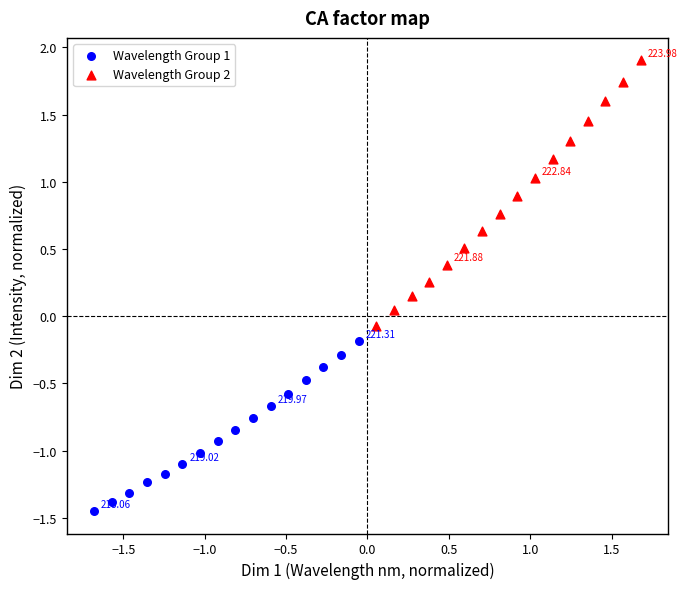

Which series contains the lowest Y value?

Wavelength Group 1